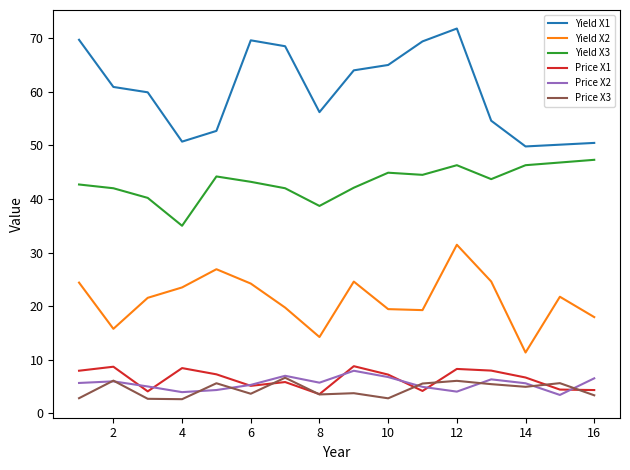

True or false: Yield X1 and Price X2 intersect in this chart.

False